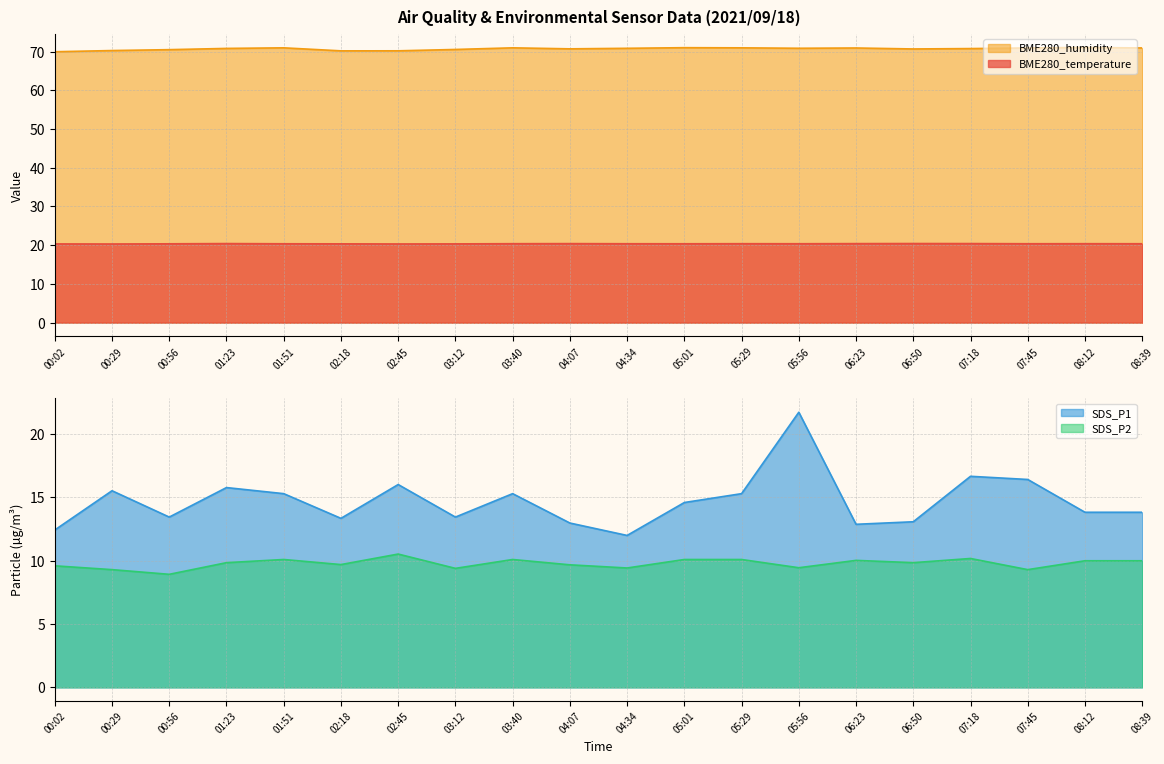

True or false: BME280_temperature has a value of 20.4 at 04:07.

True